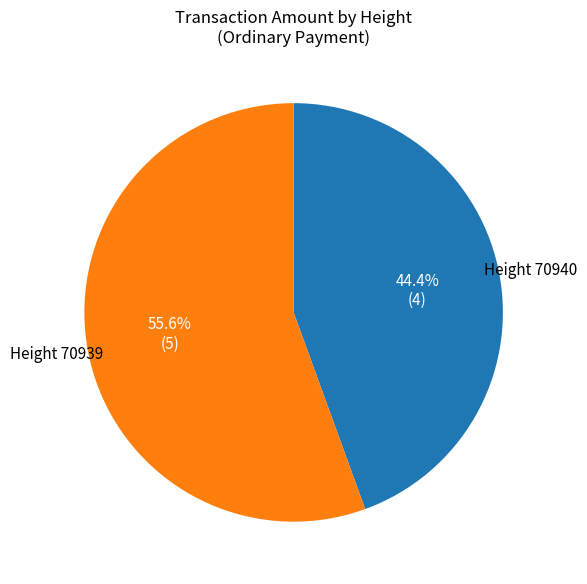

Approximately how many times larger is the value at Height 70939 compared to Height 70940?

1.3